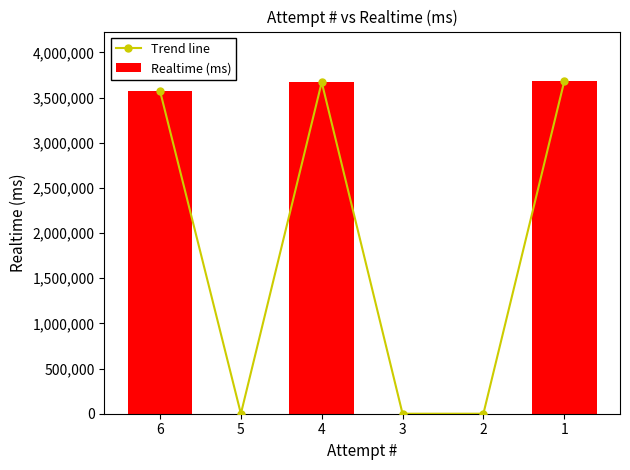

At which label does Trend line first exceed 3572499?

4